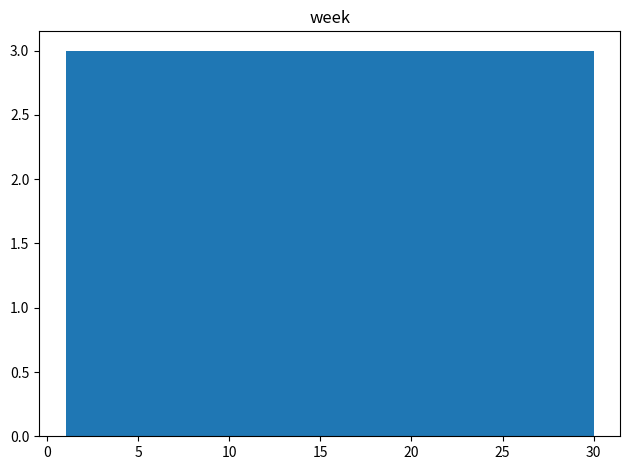

Reading left to right, list every bar in this chart as the range it spans on the x-axis followed by its height. Neither the bar edges nor the heights are printed on the chart, so give them approximately, as read against the axes.

1.0 to 3.9: 3
3.9 to 6.8: 3
6.8 to 9.7: 3
9.7 to 12.6: 3
12.6 to 15.5: 3
15.5 to 18.4: 3
18.4 to 21.3: 3
21.3 to 24.2: 3
24.2 to 27.1: 3
27.1 to 30.0: 3